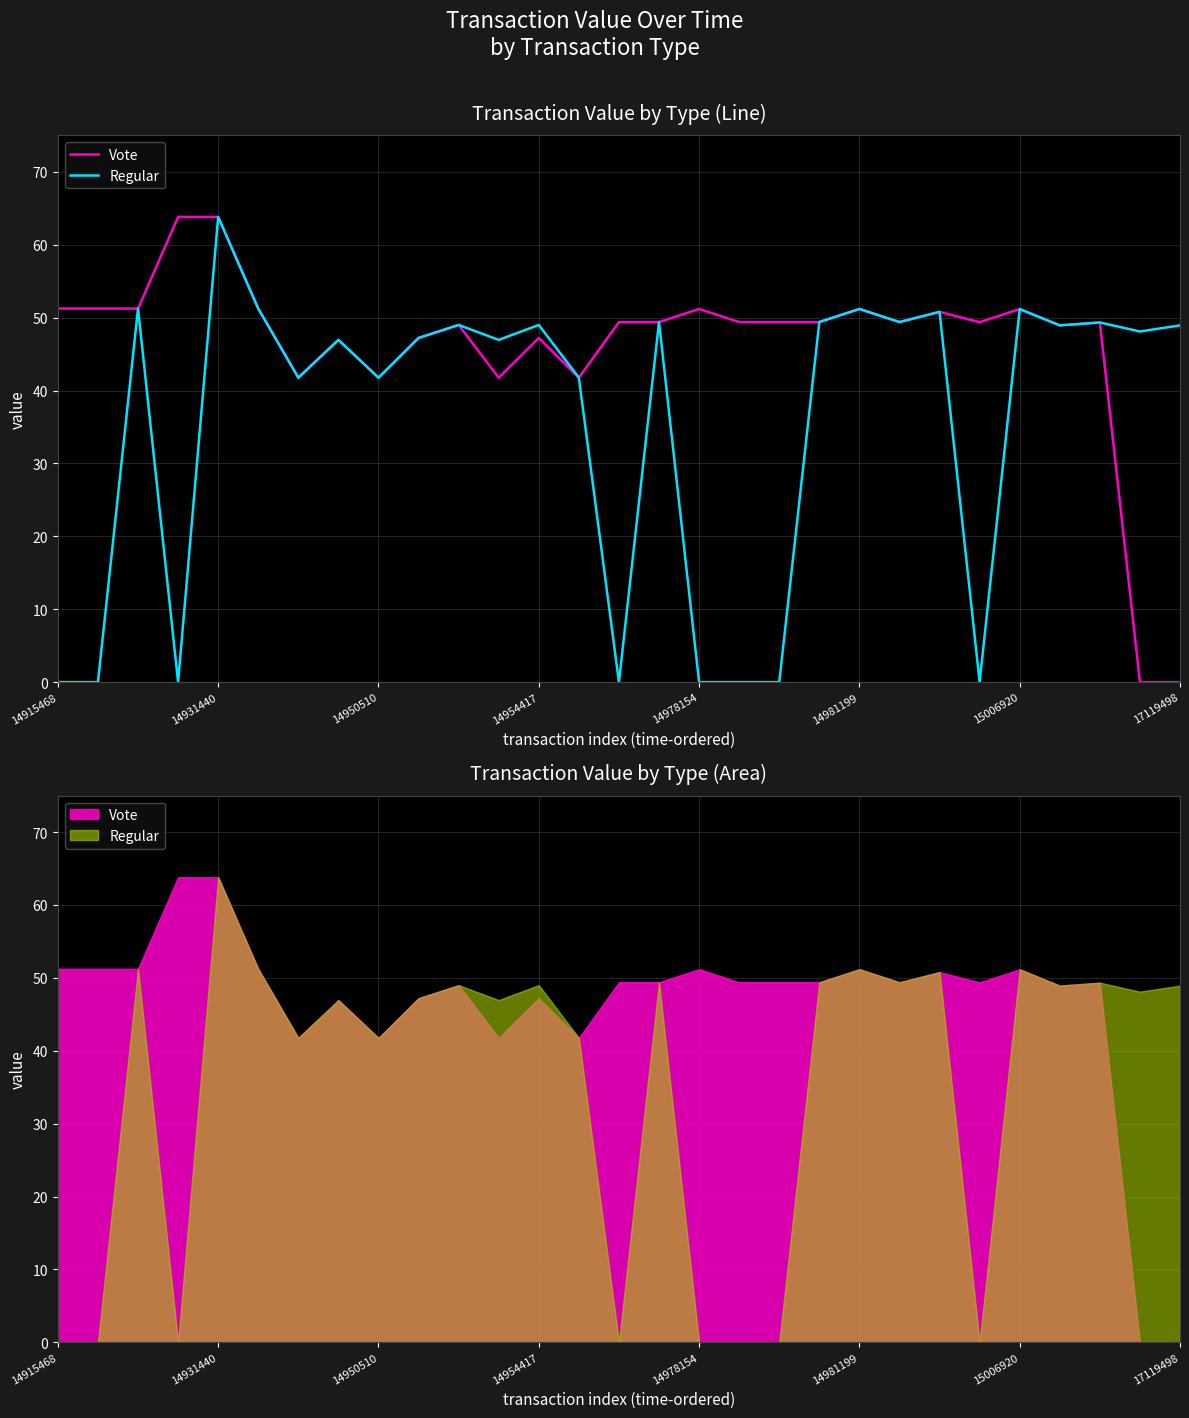

How many intersections are there between Vote and Regular?

1